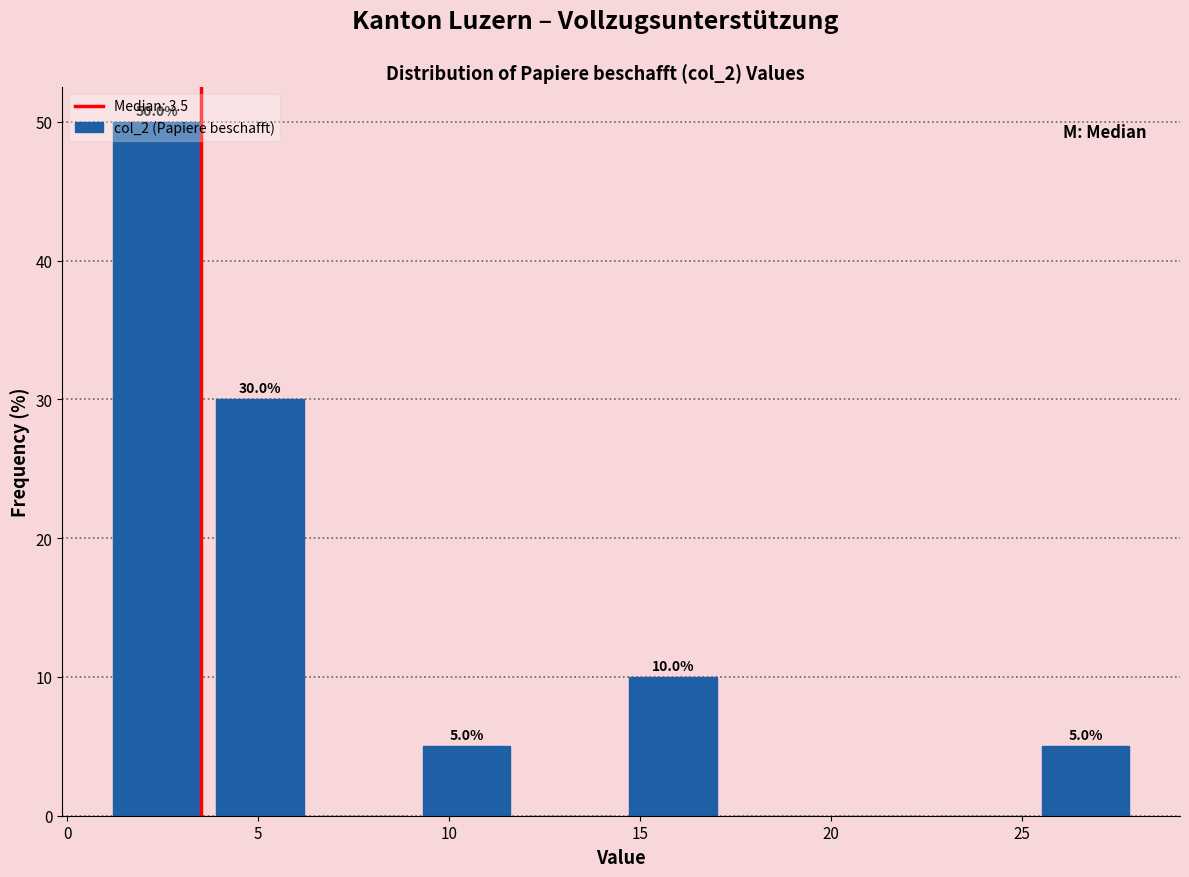

Which range on the x-axis has the tallest bar?

1.0 to 3.7